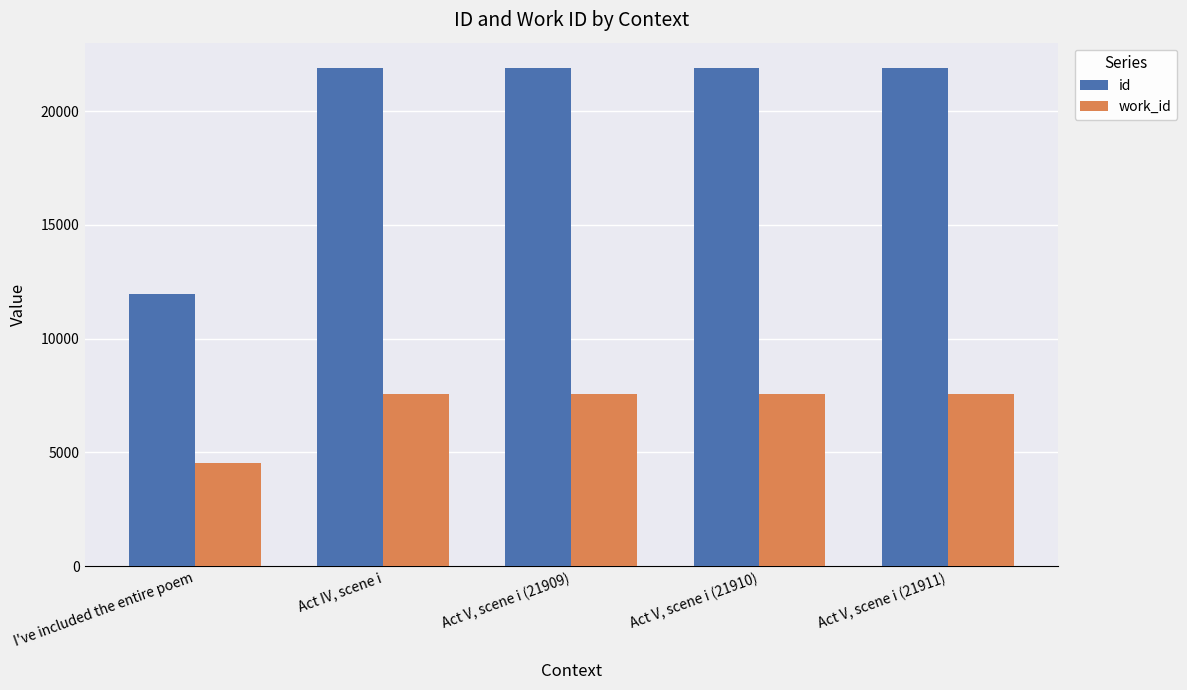

What are all the series names shown in the legend?

id, work_id